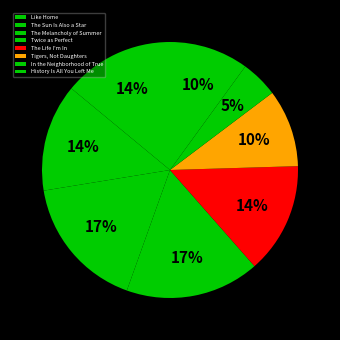

Rank the categories by value from highest to lowest.

The Melancholy of Summer, Twice as Perfect, Like Home, The Life I'm In, The Sun Is Also a Star, History Is All You Left Me, Tigers, Not Daughters, In the Neighborhood of True